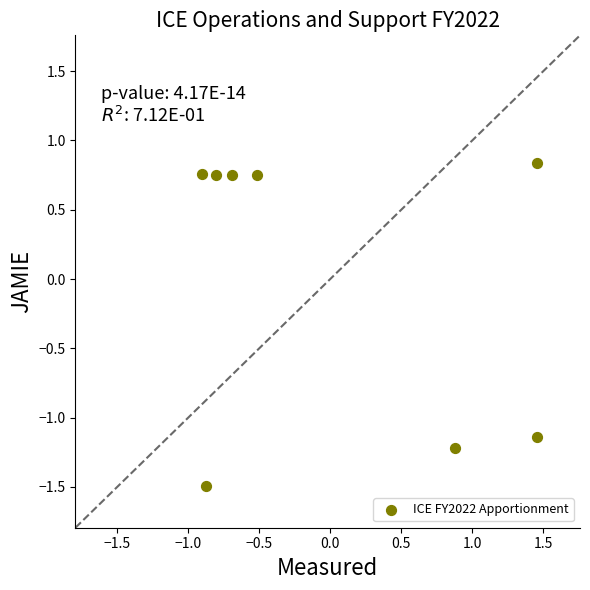

What is the range of Y values (max minus min)?

2.3